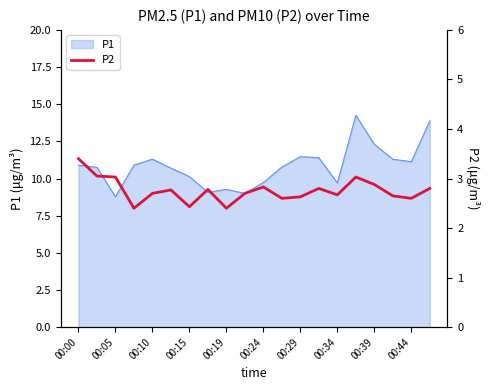

How many lines are shown in the chart?

1